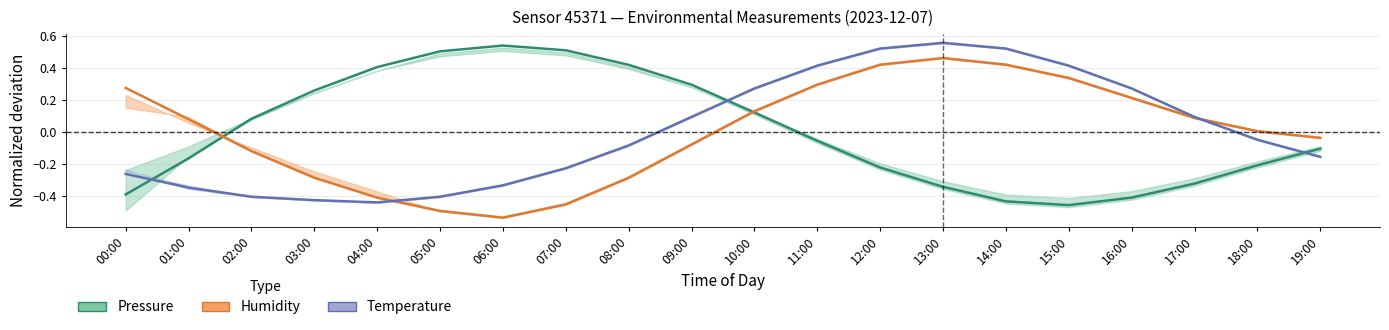

What position from the right is 14:00?

6